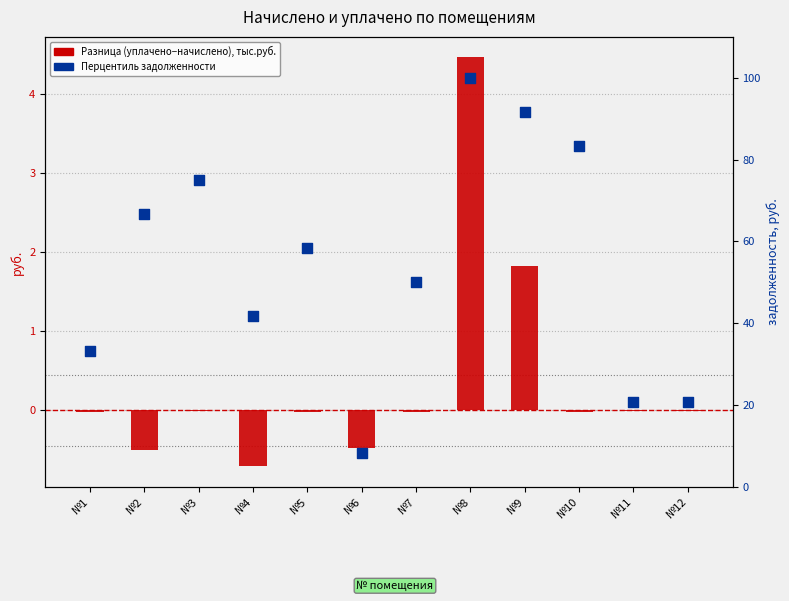

Is the value of Разница (уплачено−начислено), тыс.руб. at №1 greater than the value of Перцентиль задолженности at №7?

No